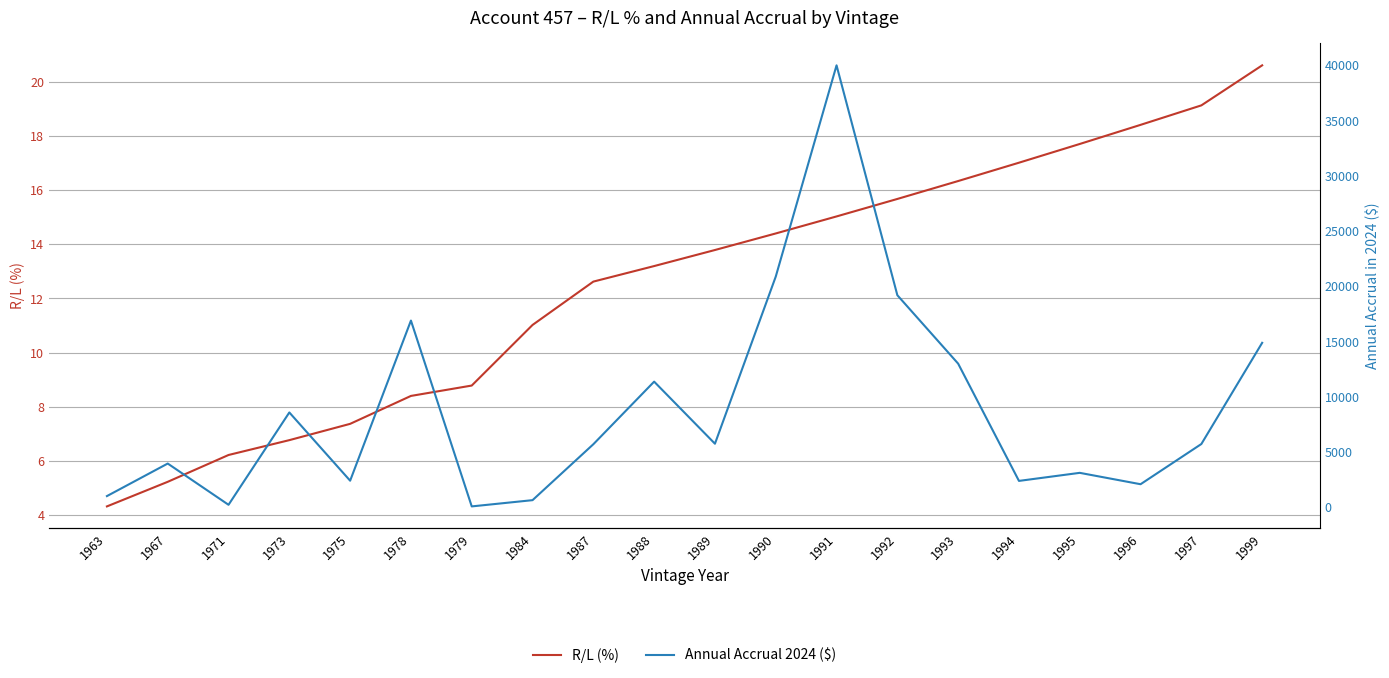

True or false: R/L (%) has a value of 20.5 at 1989.

False